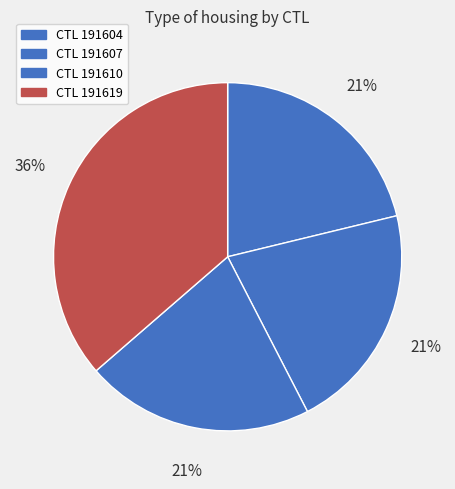

How many segments does this pie chart have?

4